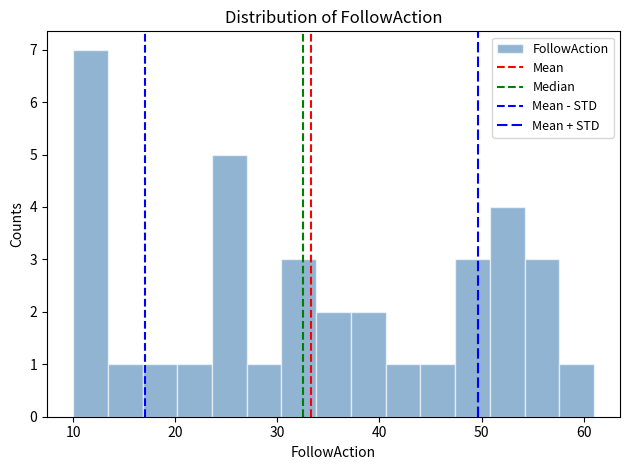

Around what value on the x-axis is the tallest bar? Give the approximate position of its centre, as read against the axis.

12